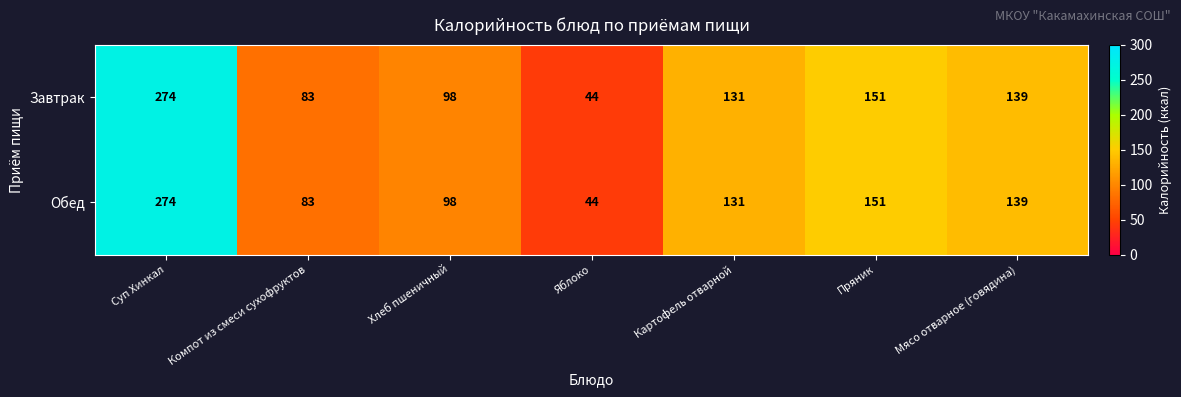

Reading right to left, list all the values displayed in this chart.

Завтрак: 139	151	131	44	98	83	274
Обед: 139	151	131	44	98	83	274